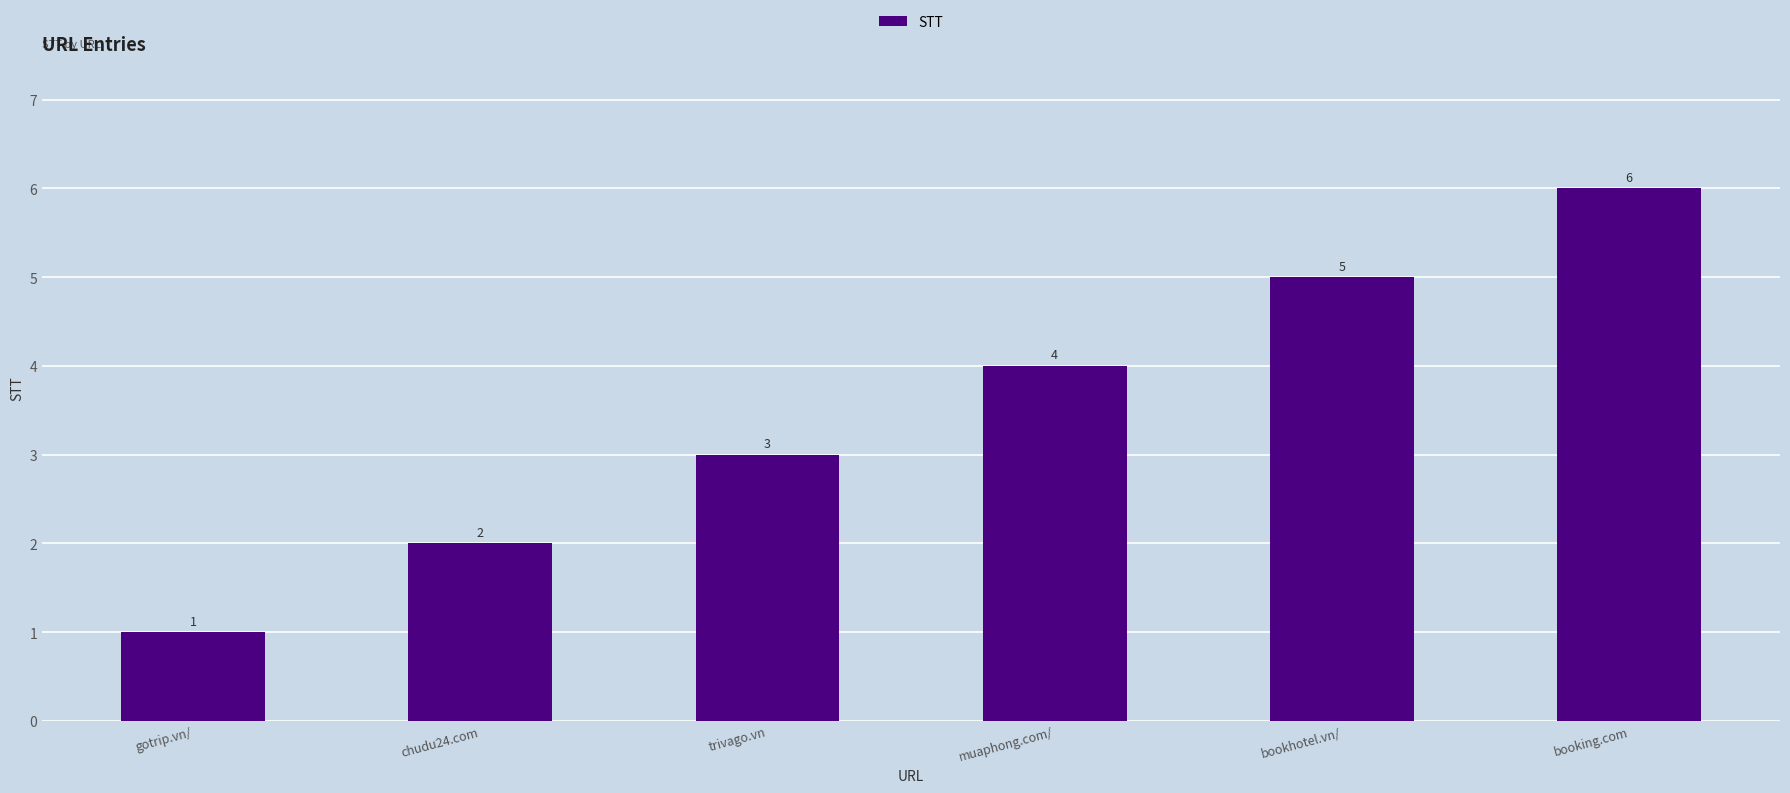

What is the difference between the maximum and second lowest values?

4